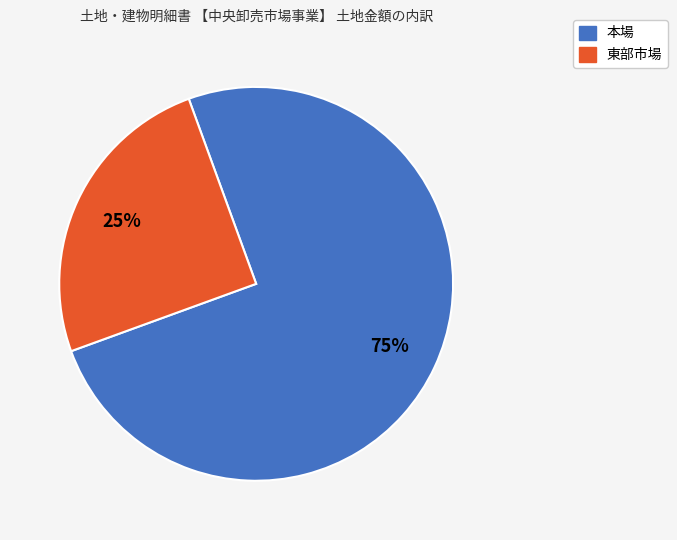

What percentage is the 本場 slice, to the nearest percent?

75%